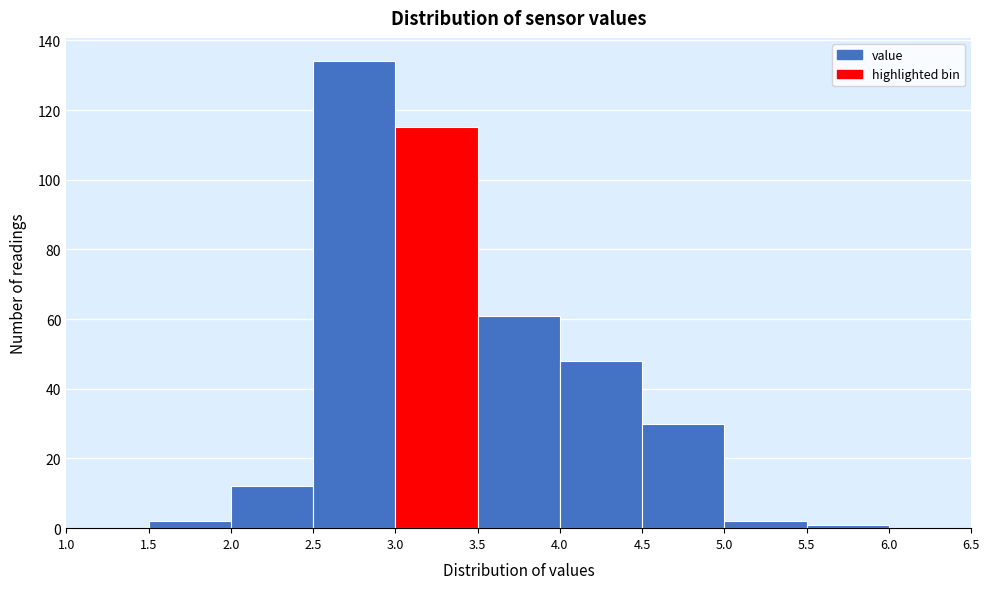

Reading left to right, transcribe this chart: for each bar, give the range it covers on the x-axis and its height. The values are not printed on the chart, so give them approximately, as read against the axis.

1.0 to 1.5: 0
1.5 to 2.0: 2
2.0 to 2.5: 12
2.5 to 3.0: 134
3.0 to 3.5: 116
3.5 to 4.0: 62
4.0 to 4.5: 48
4.5 to 5.0: 30
5.0 to 5.5: 2
5.5 to 6.0: under 2
6.0 to 6.5: 0